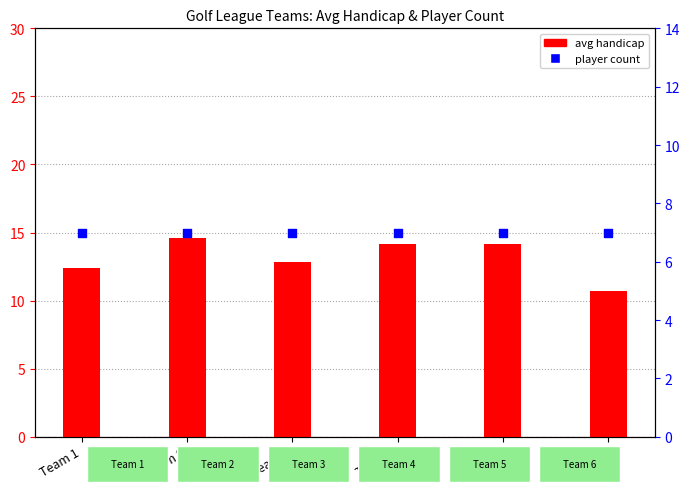

What are all the series names shown in the legend?

avg handicap, player count